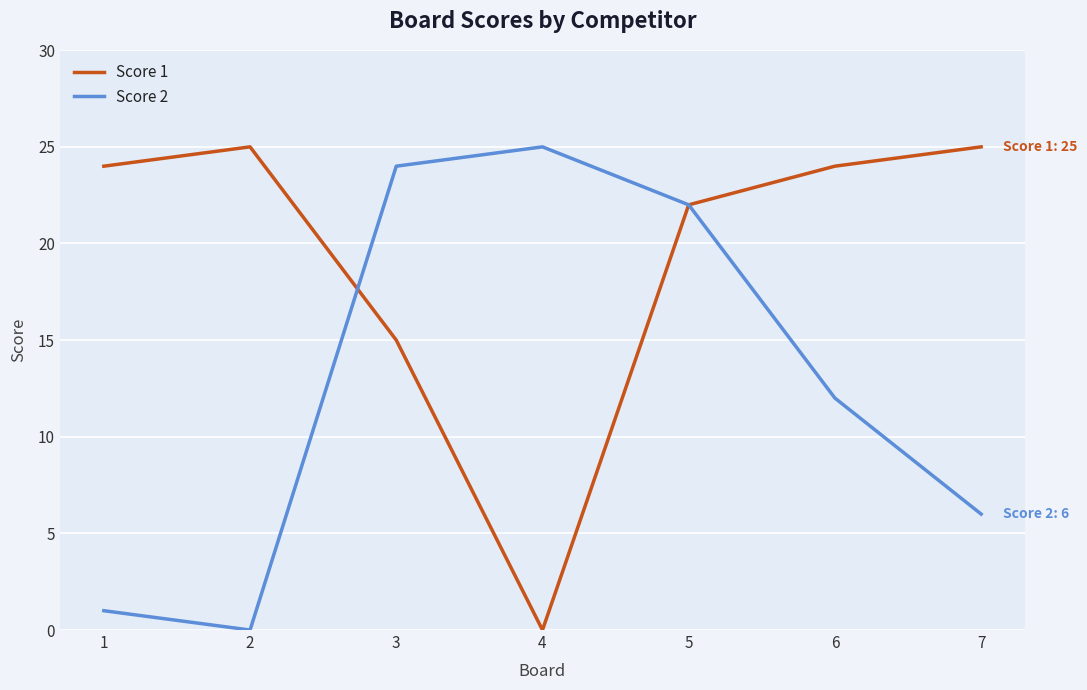

What is the highest value of the Score 1 series?

25